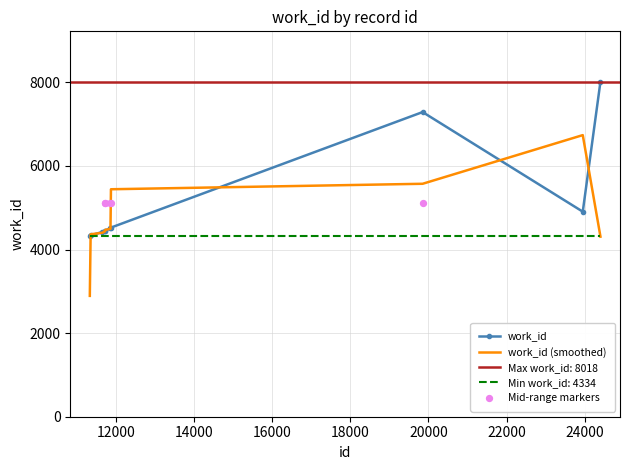

What is the change in value from 11725 to 24403?

+3568